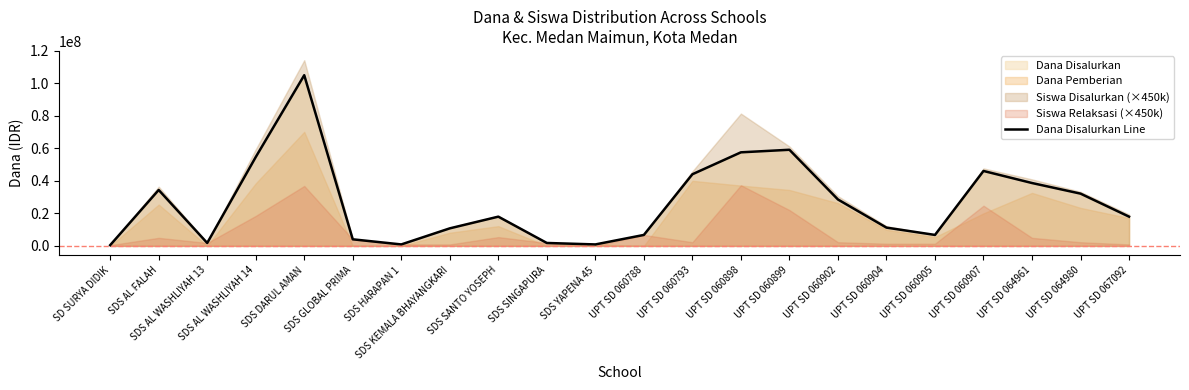

How many lines are shown in the chart?

1